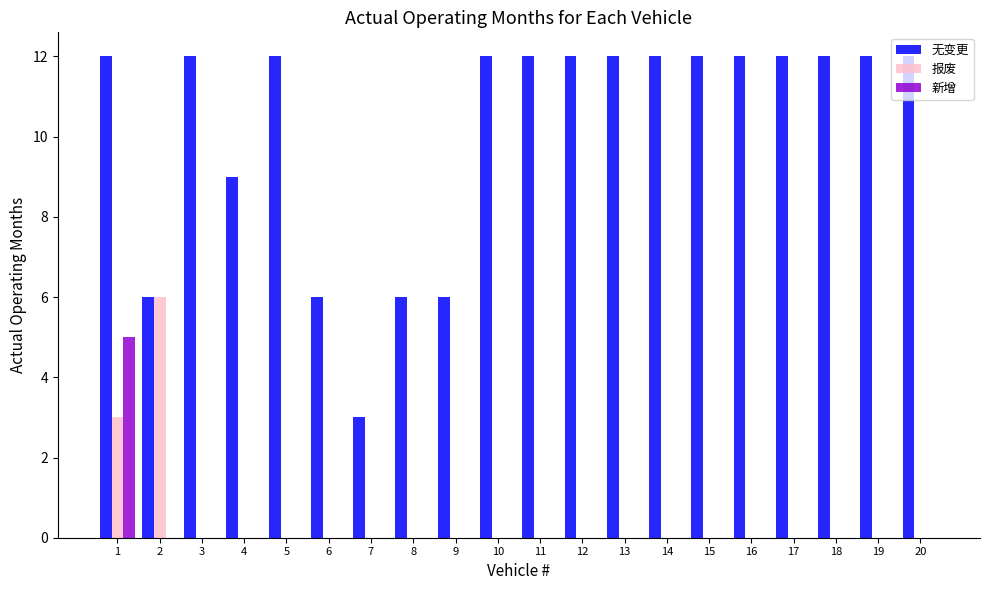

Is it true that 报废 equals 0 at 7?

True